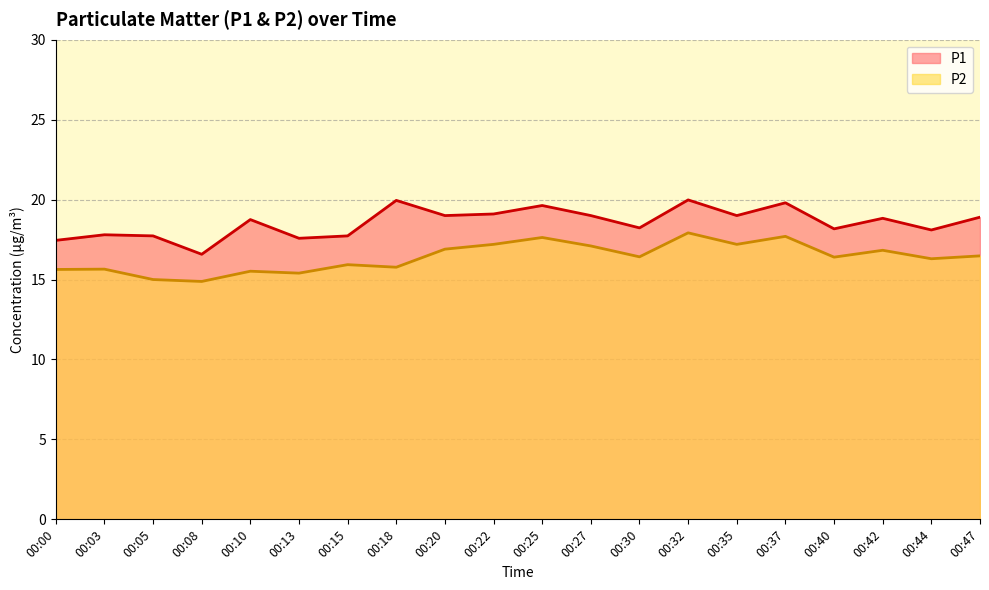

What is the greatest value displayed?

20.0